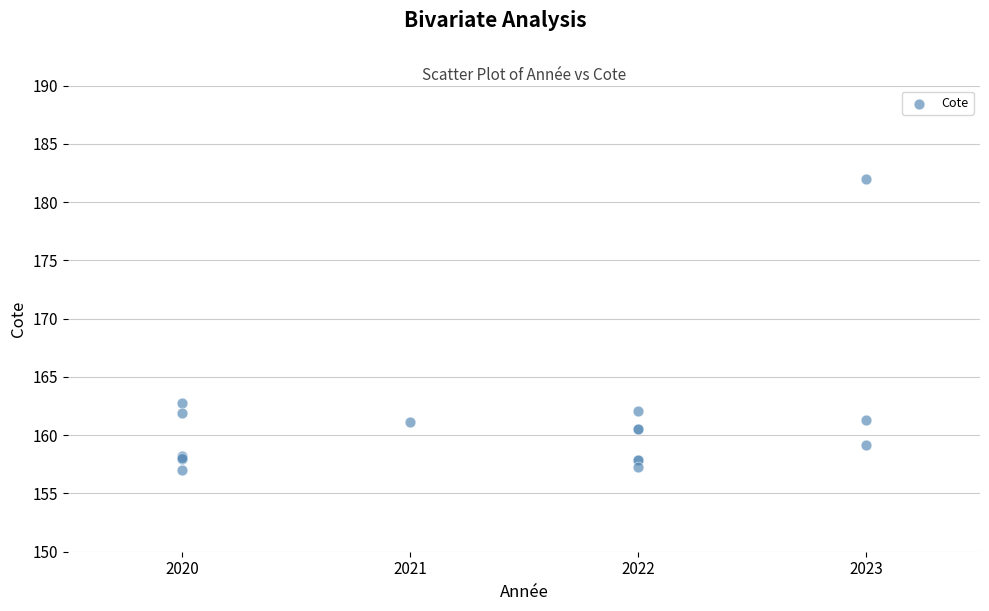

What Y value in the scatter plot is closest to 169?

162.7